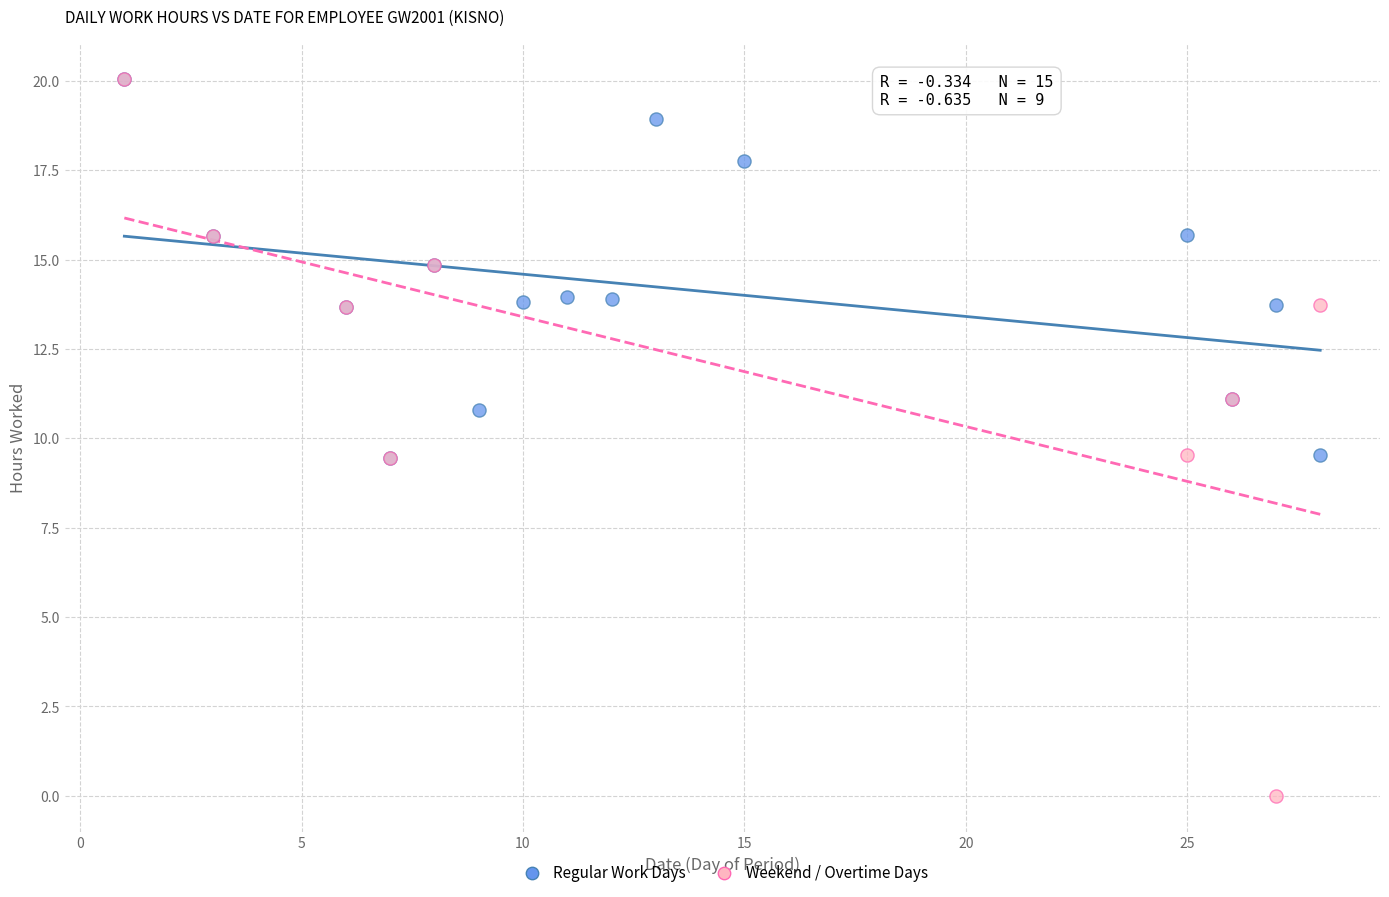

Which series has the largest Y range (max minus min)?

Weekend / Overtime Days